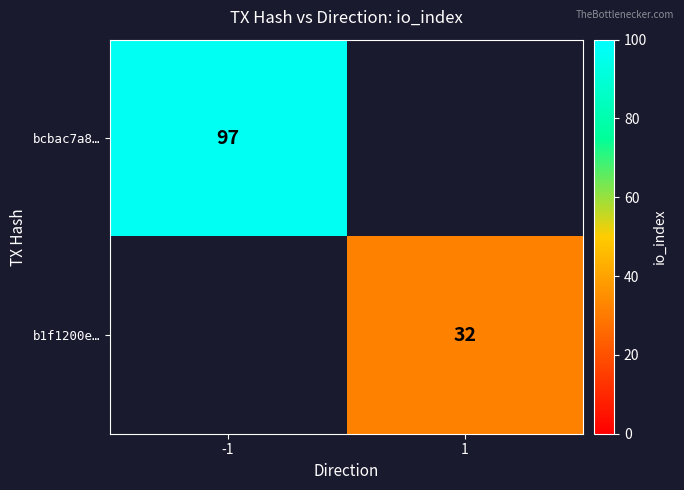

The b1f1200e… series shows 32 at 1. True or false?

True